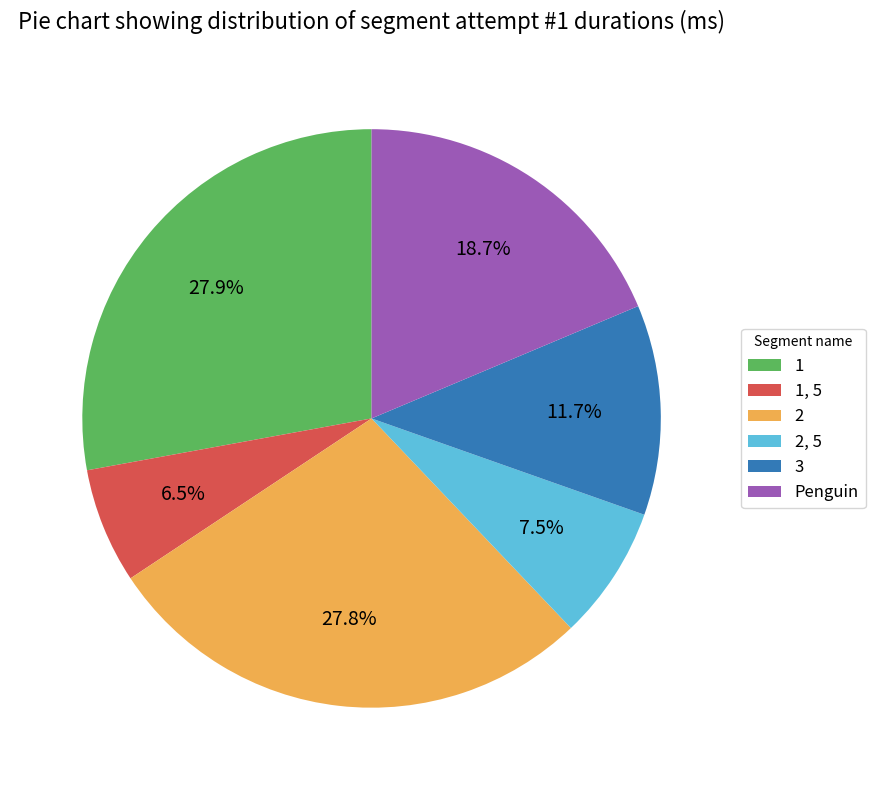

Does 2 represent more than half of the total?

No